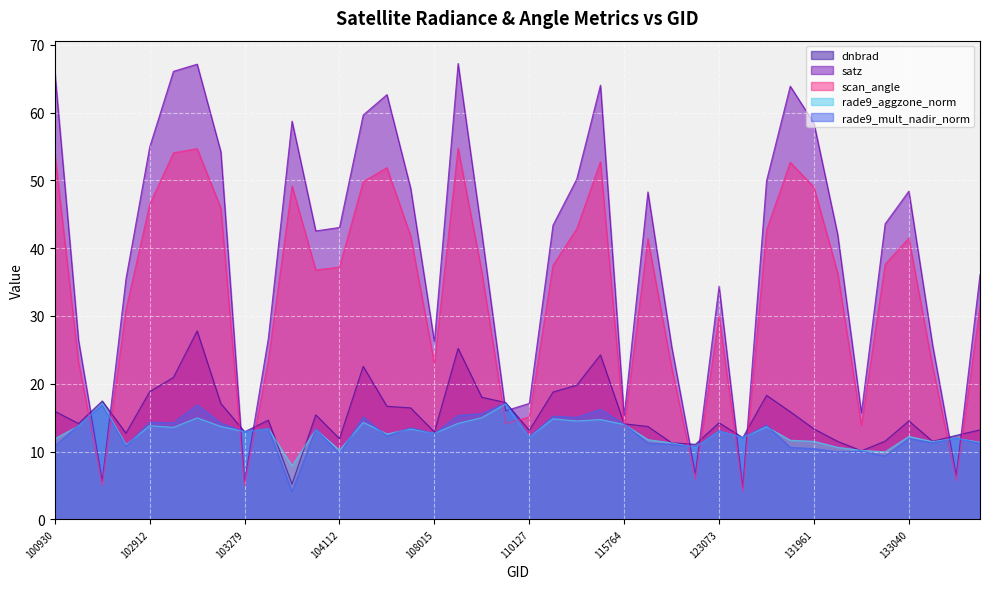

At which category does scan_angle reach its first local peak?

103032